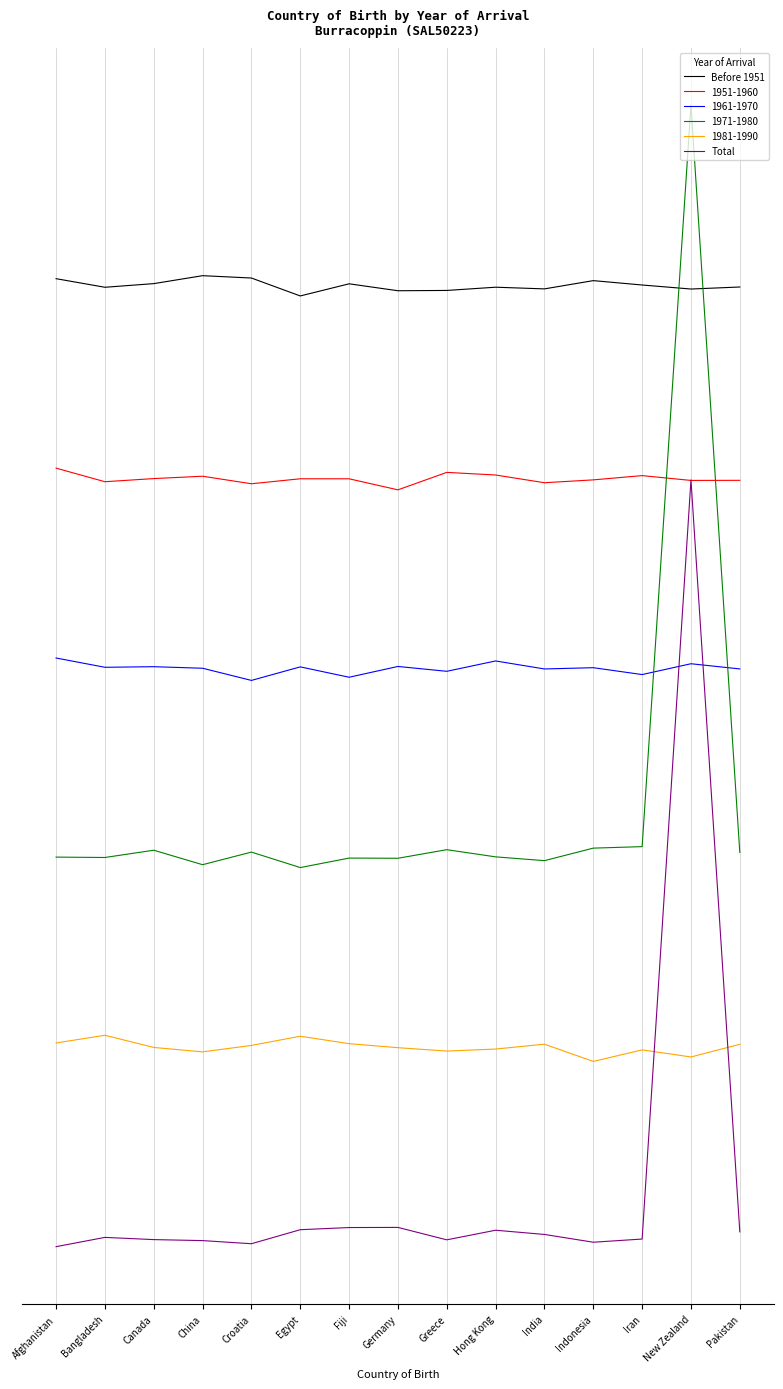

What value does the Before 1951 series have at Egypt?

7.5